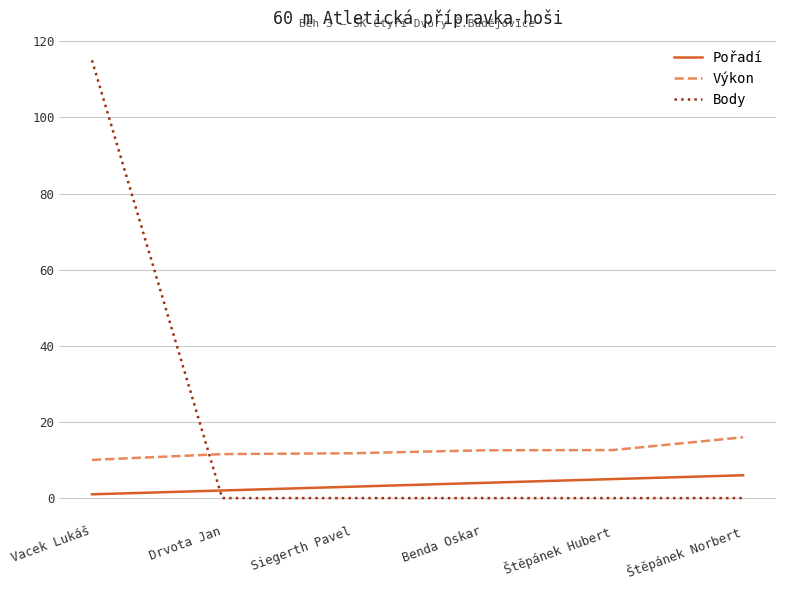

True or false: Pořadí and Výkon intersect in this chart.

False